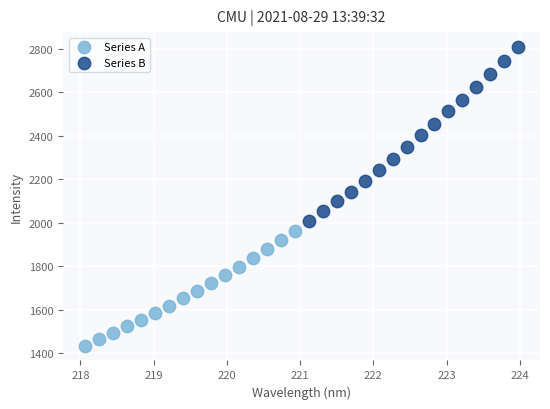

Which series has the largest Y range (max minus min)?

Series B